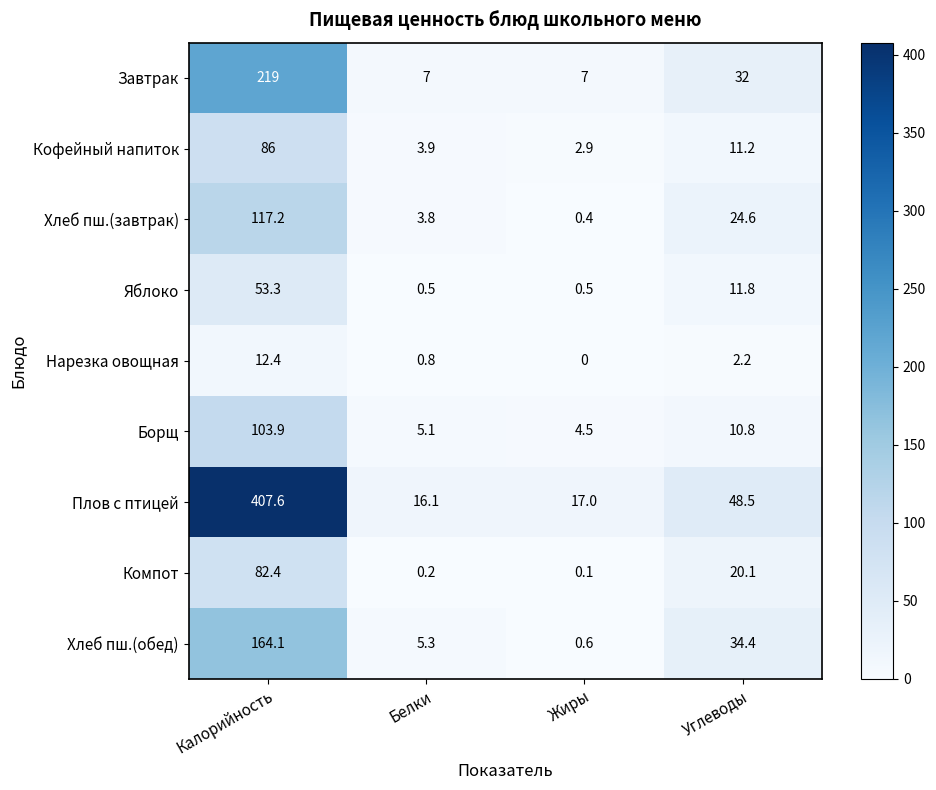

What is the difference between the maximum and minimum values in the Кофейный напиток series?

83.1